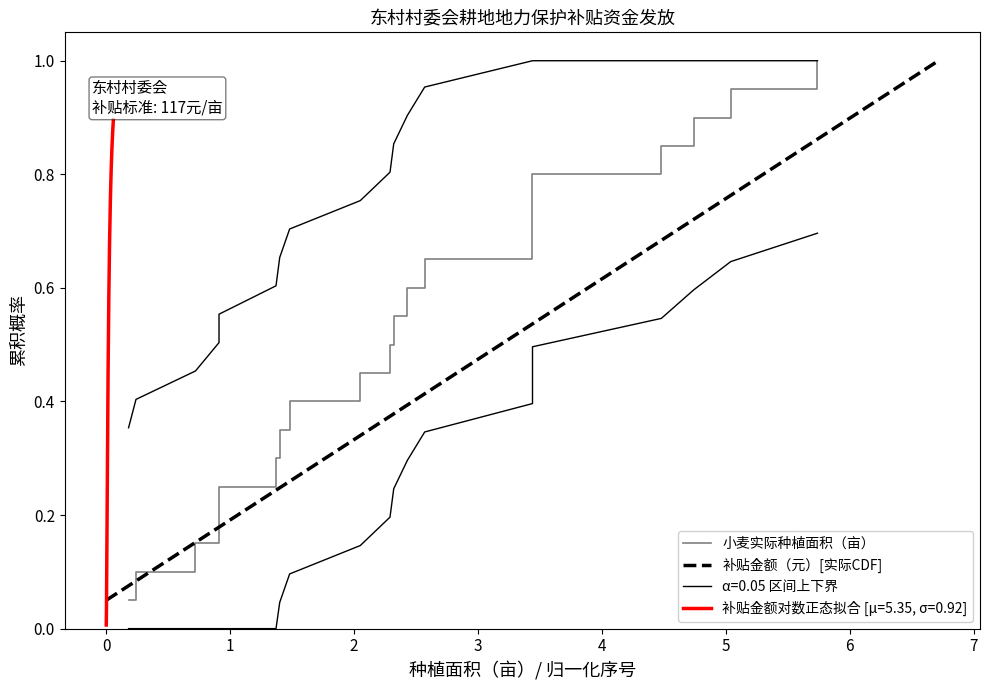

True or false: 补贴金额（元）[实际CDF] has more than 2 points higher than both neighbors.

False